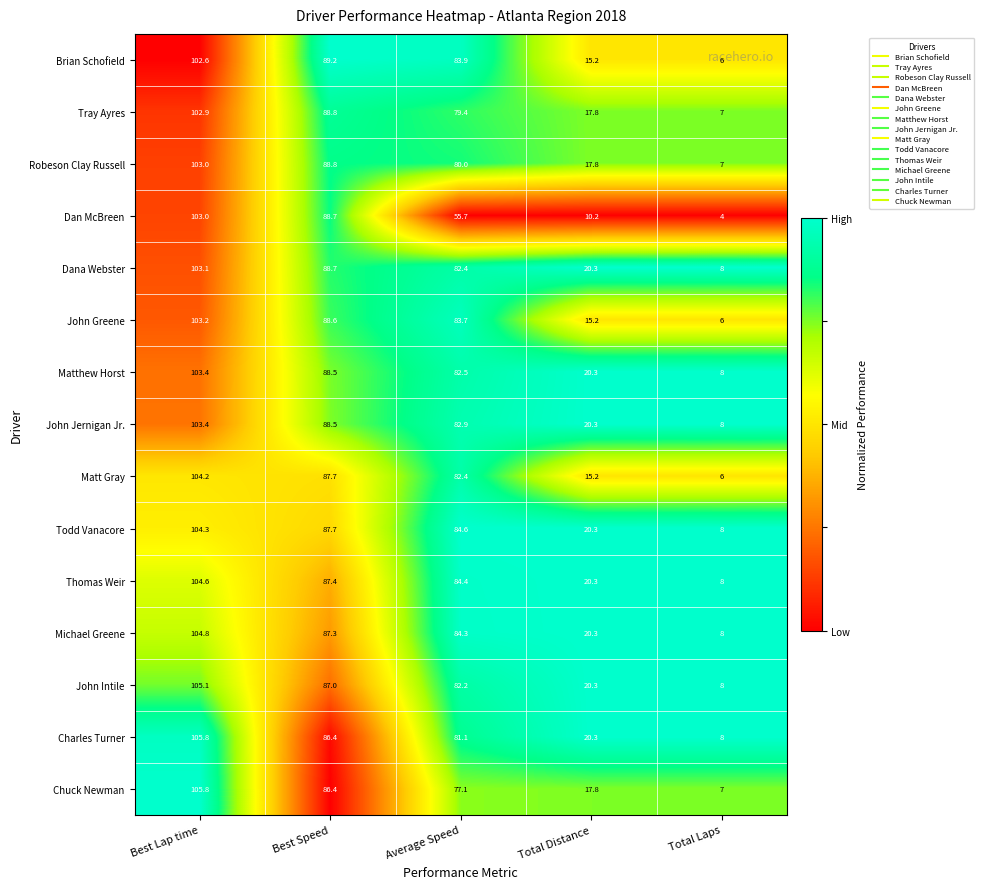

At which label is John Jernigan Jr. closest to 55?

Average Speed